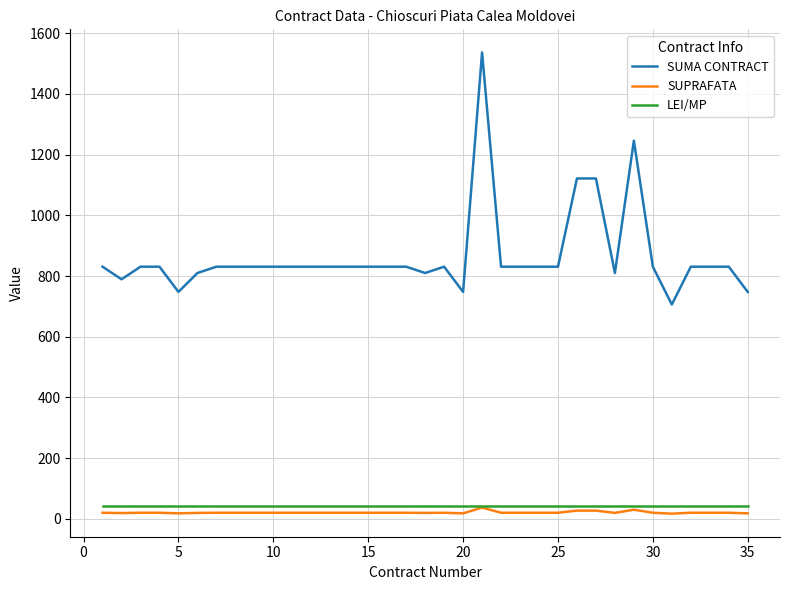

What is the minimum value for LEI/MP?

41.5